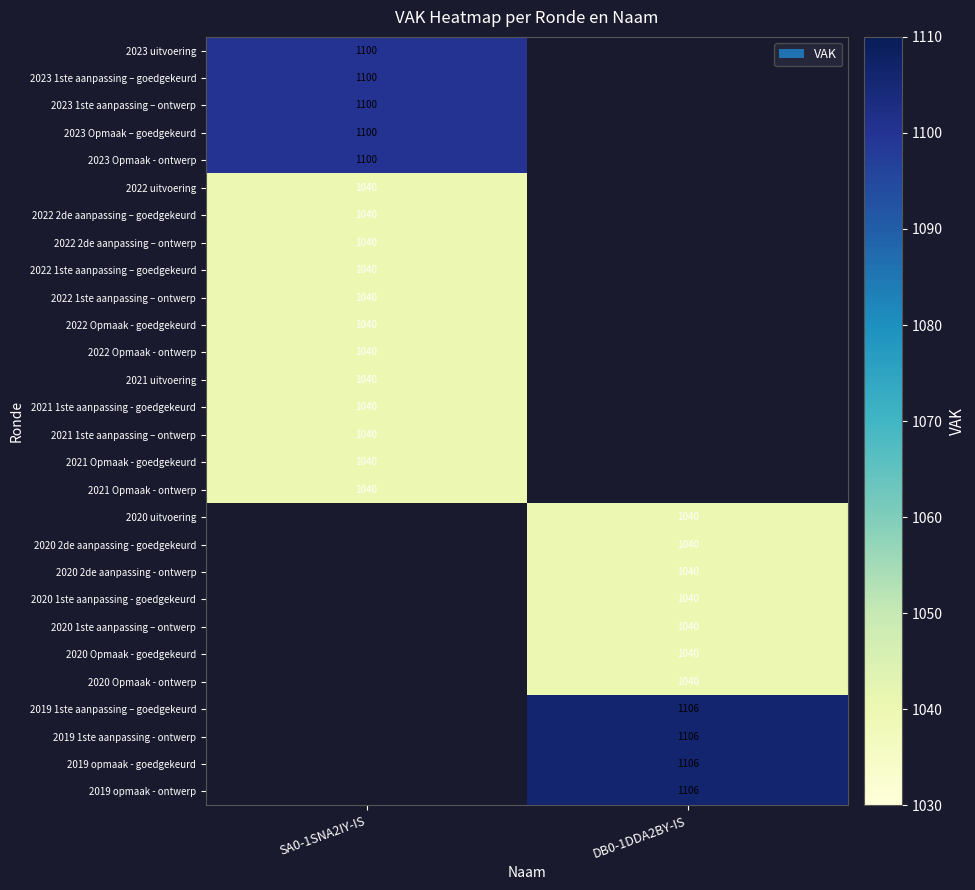

At which category does the chart reach its minimum across all series?

SA0-1SNA2IY-IS